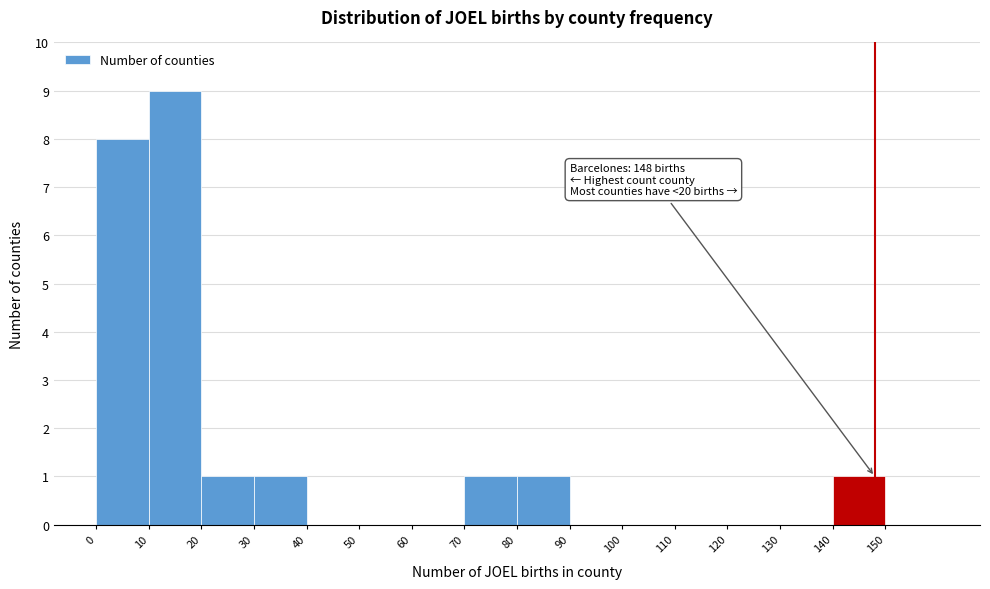

Over which range of the x-axis is the bar tallest?

10 to 20